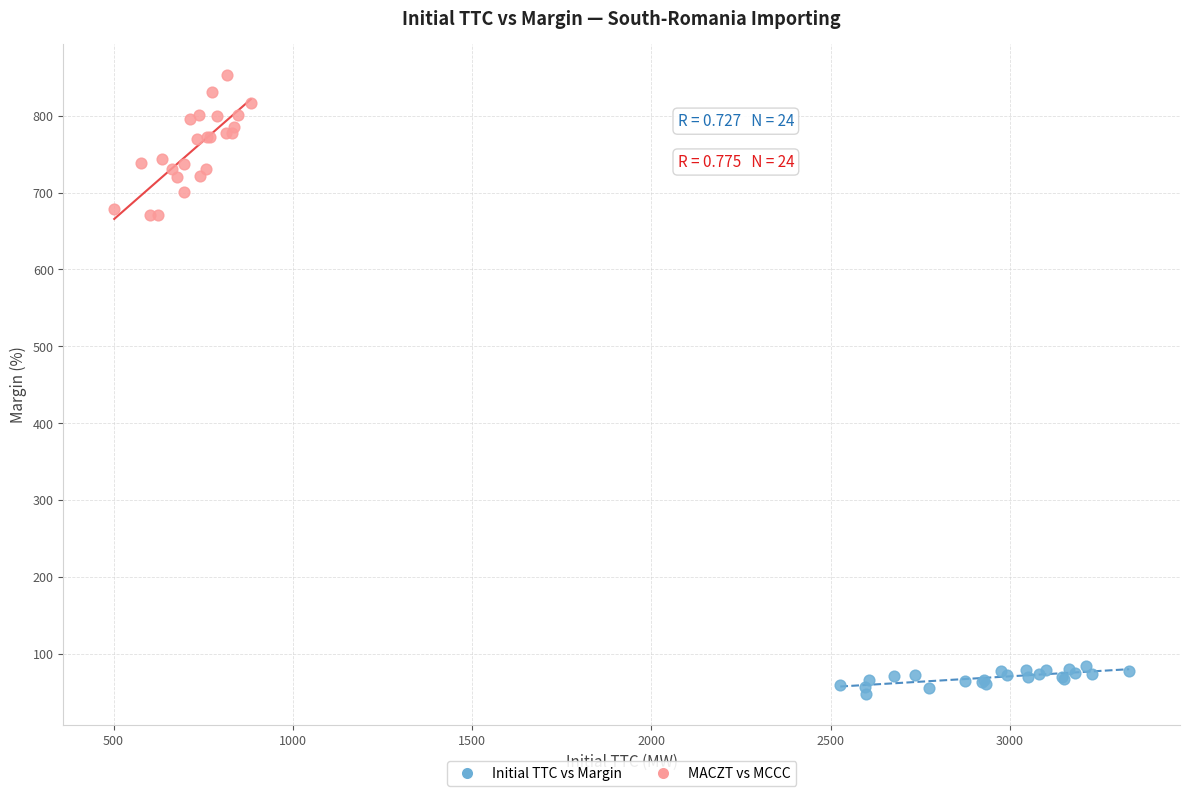

Which series contains the lowest Y value?

Initial TTC vs Margin